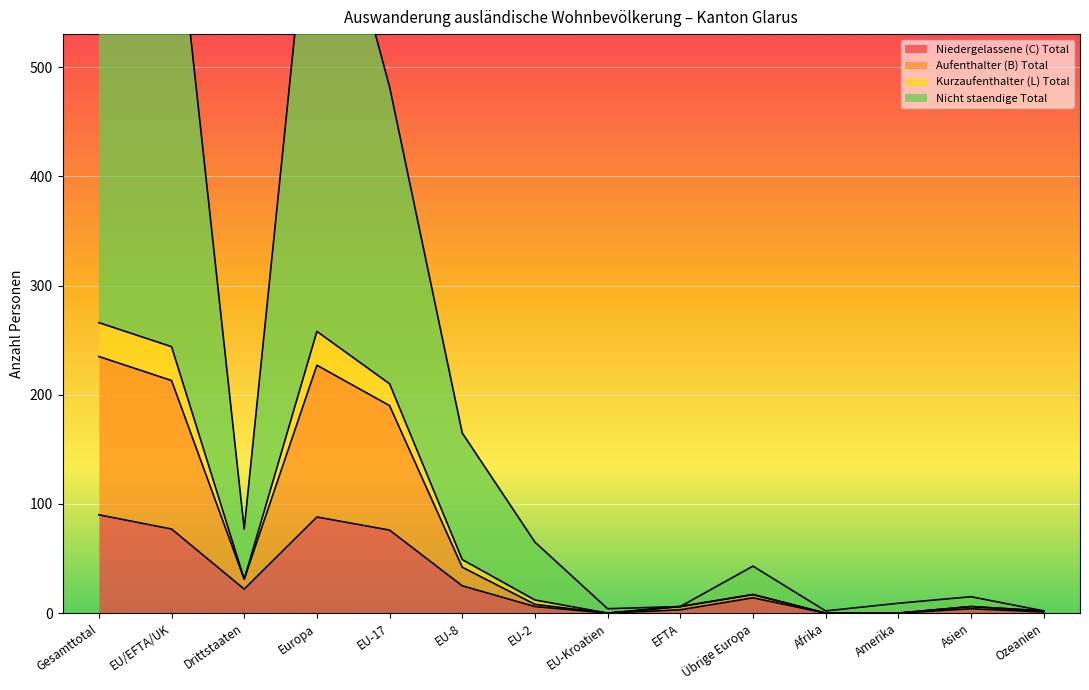

Where is the first local maximum for Kurzaufenthalter (L) Total?

Europa